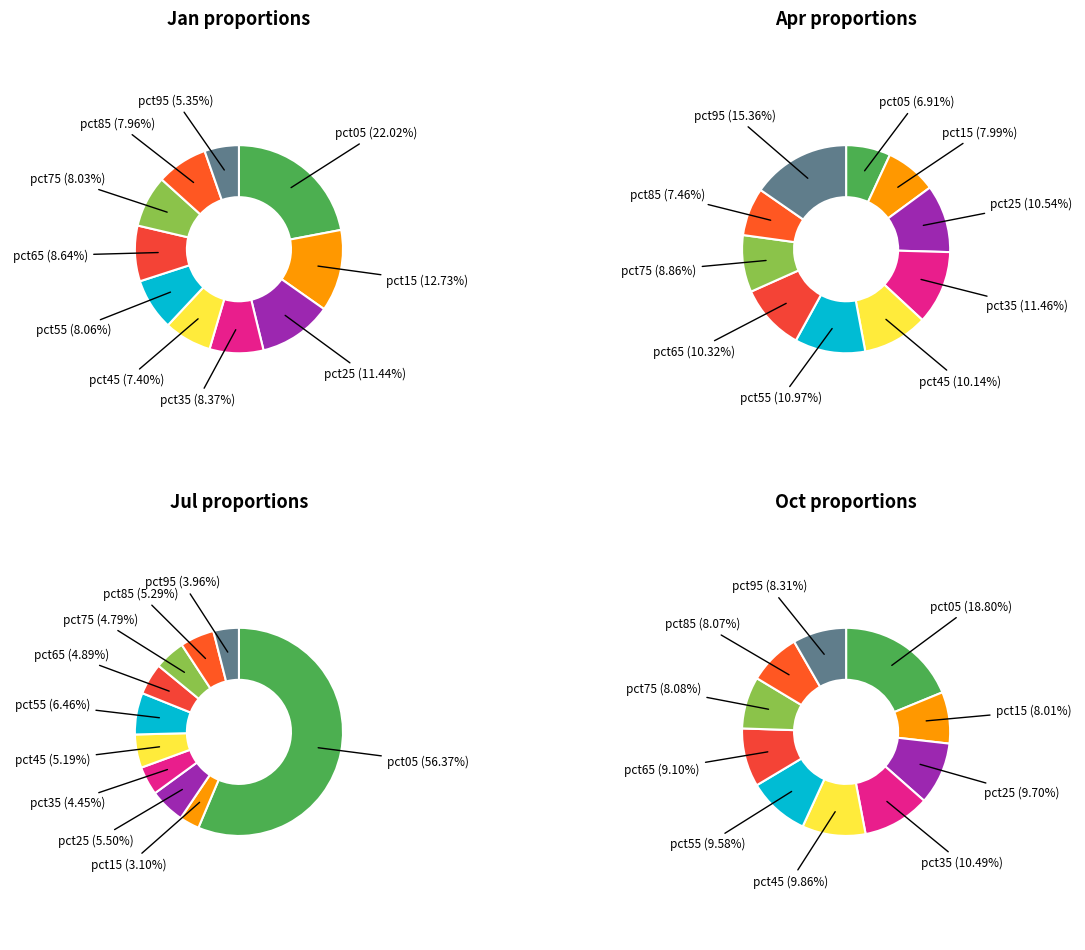

What is the smallest slice in the pie chart?

pct15